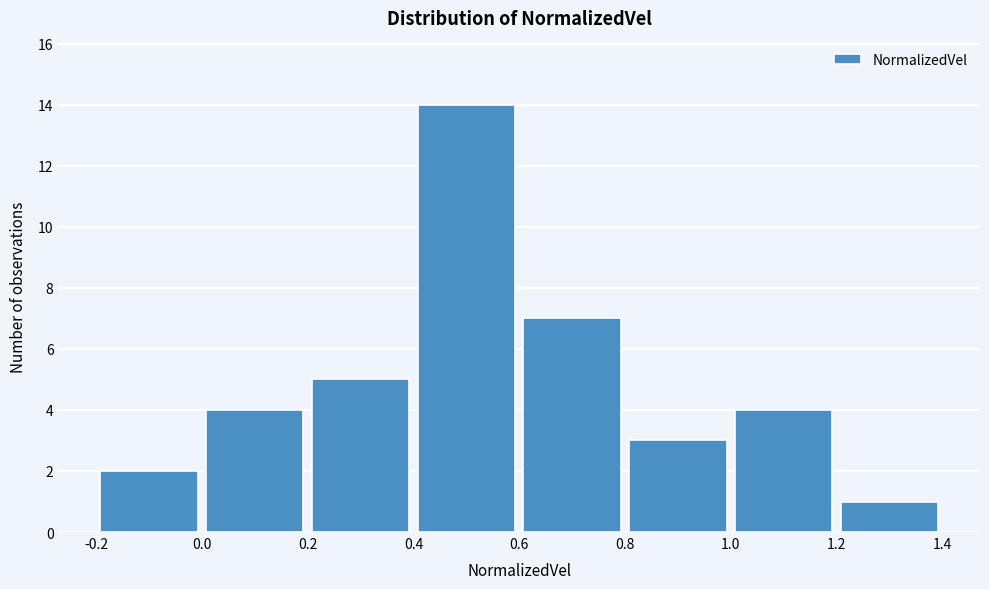

Reading left to right, transcribe this chart: for each bar, give the range it covers on the x-axis and its height. The values are not printed on the chart, so give them approximately, as read against the axis.

-0.2 to 0.0: 2
0.0 to 0.2: 4
0.2 to 0.4: 5
0.4 to 0.6: 14
0.6 to 0.8: 7
0.8 to 1.0: 3
1.0 to 1.2: 4
1.2 to 1.4: 1